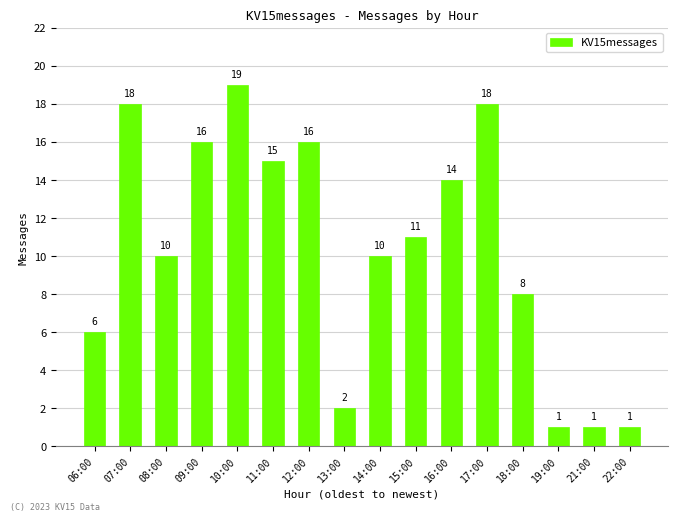

Is it true that the value at 17:00 is 6?

False